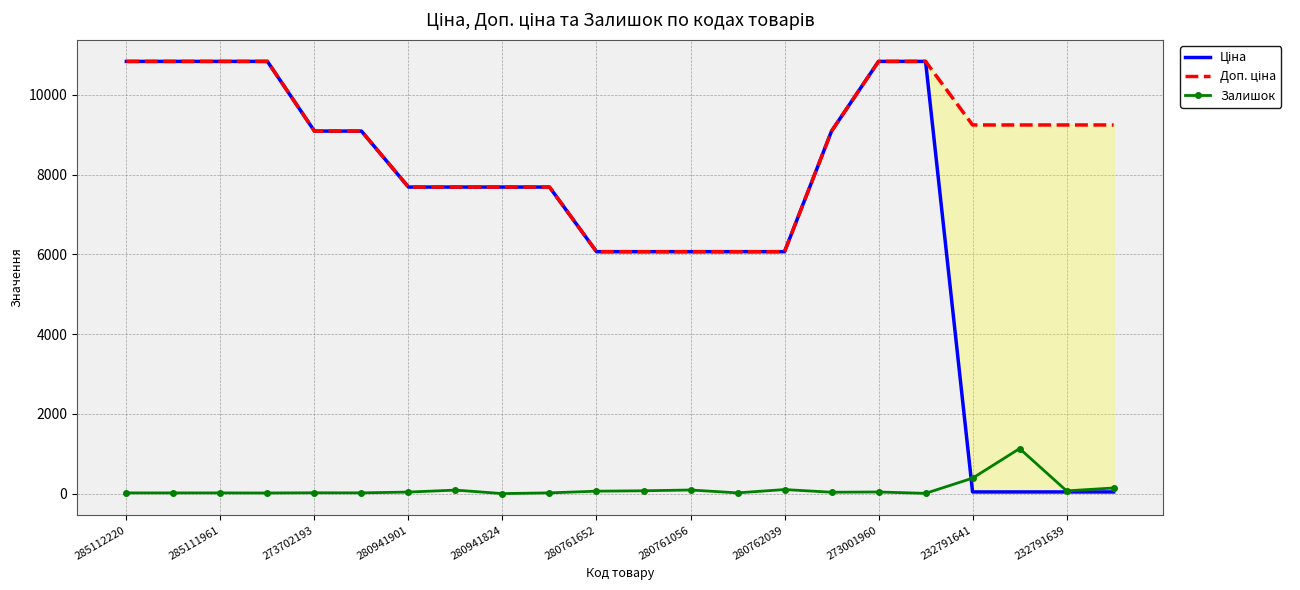

At which label is Залишок closest to 564?

232791641